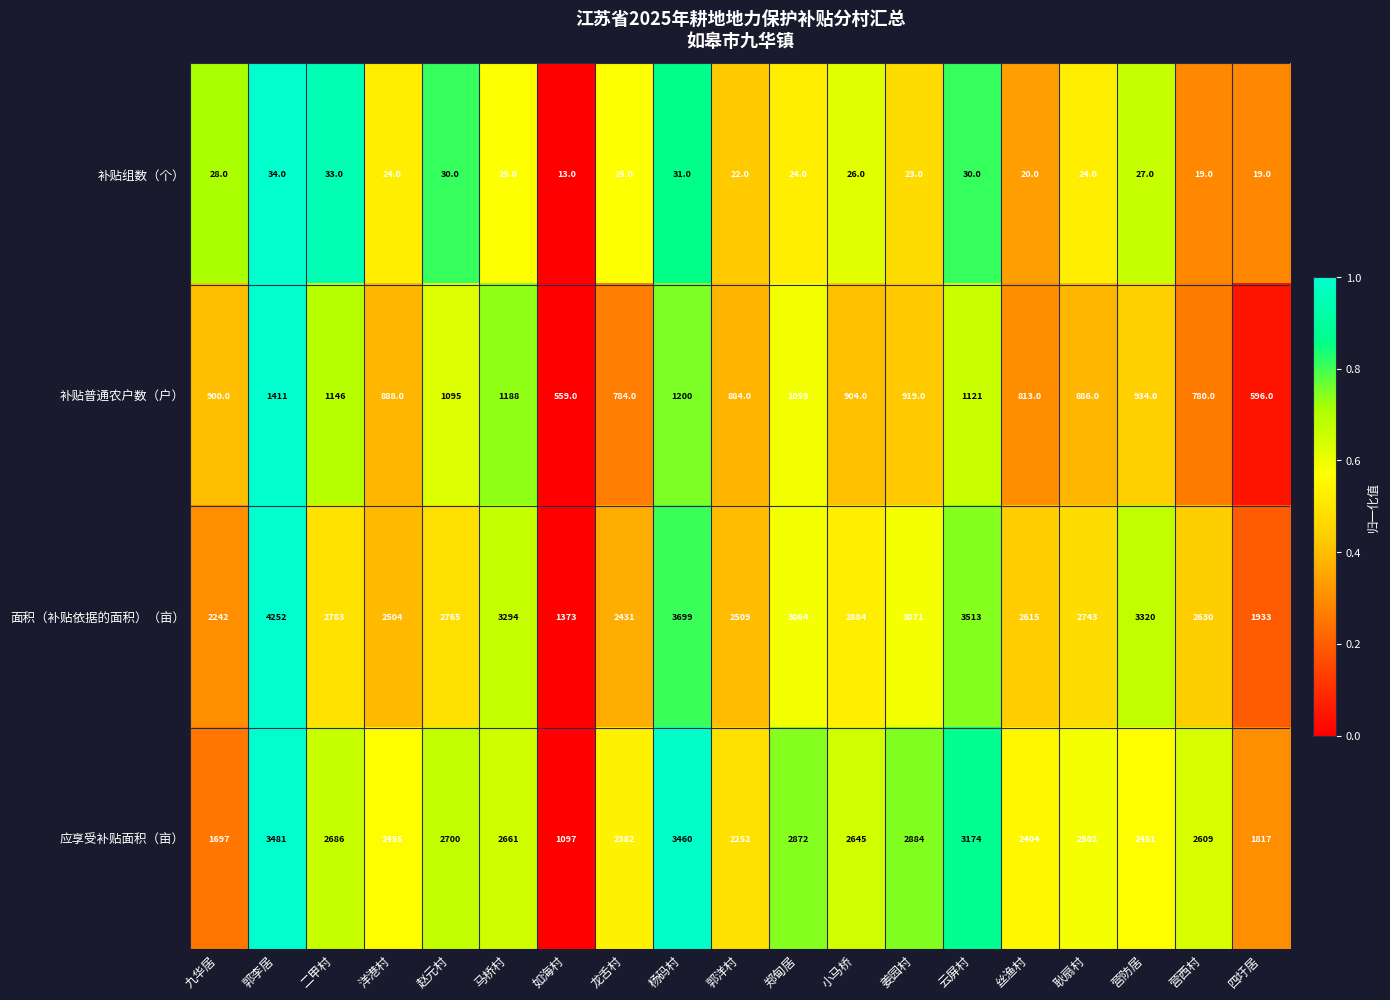

Which series has the largest range (max minus min)?

面积（补贴依据的面积）（亩）